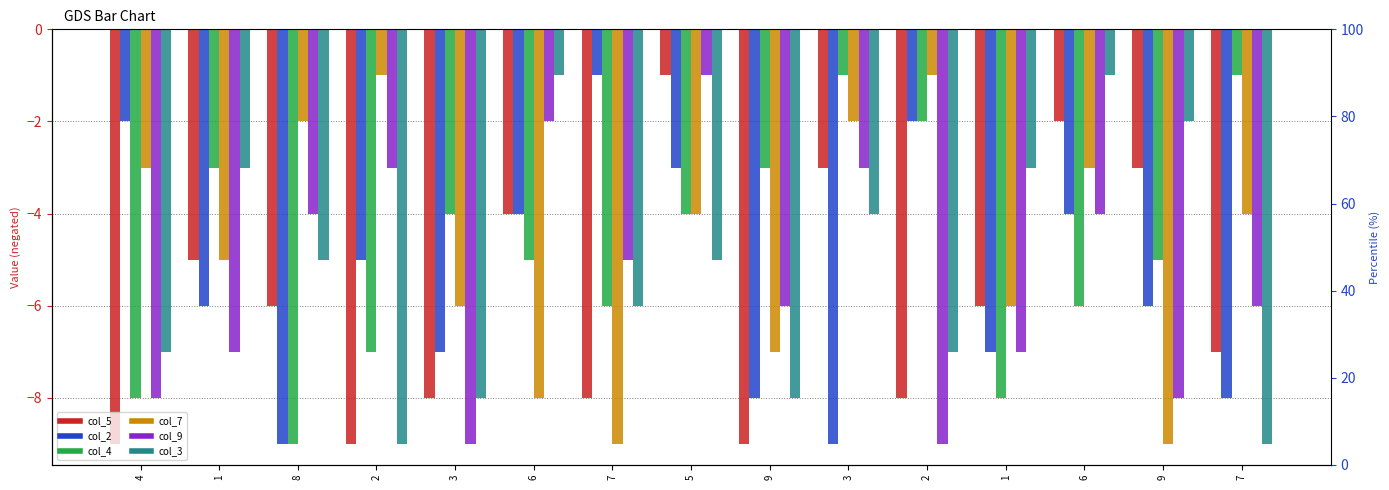

The col_4 series shows -3 at 9. True or false?

True